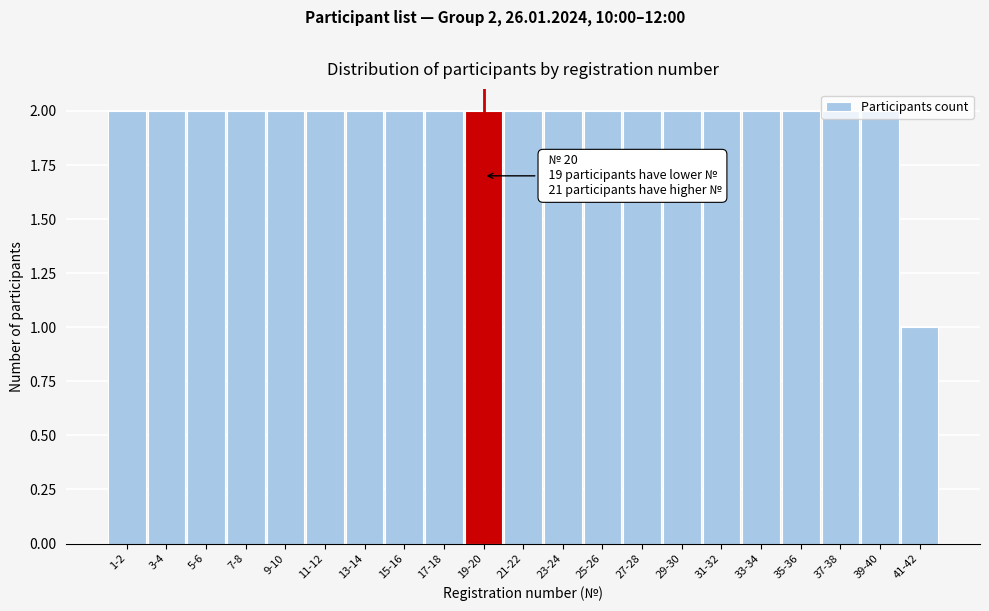

What is the sum of all values?

41